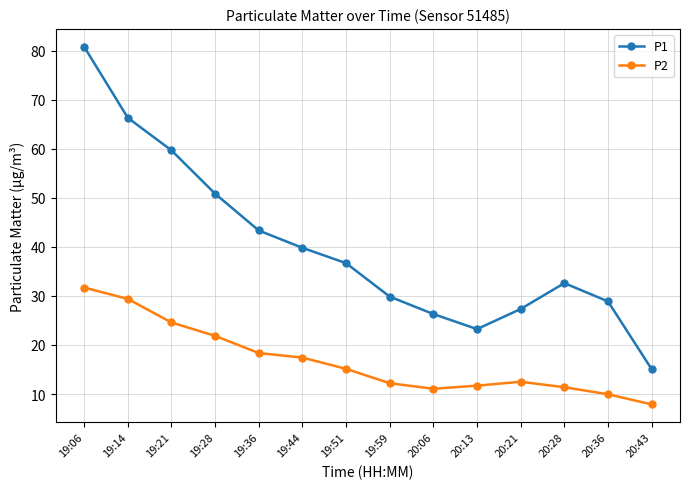

True or false: P1 and P2 intersect in this chart.

False